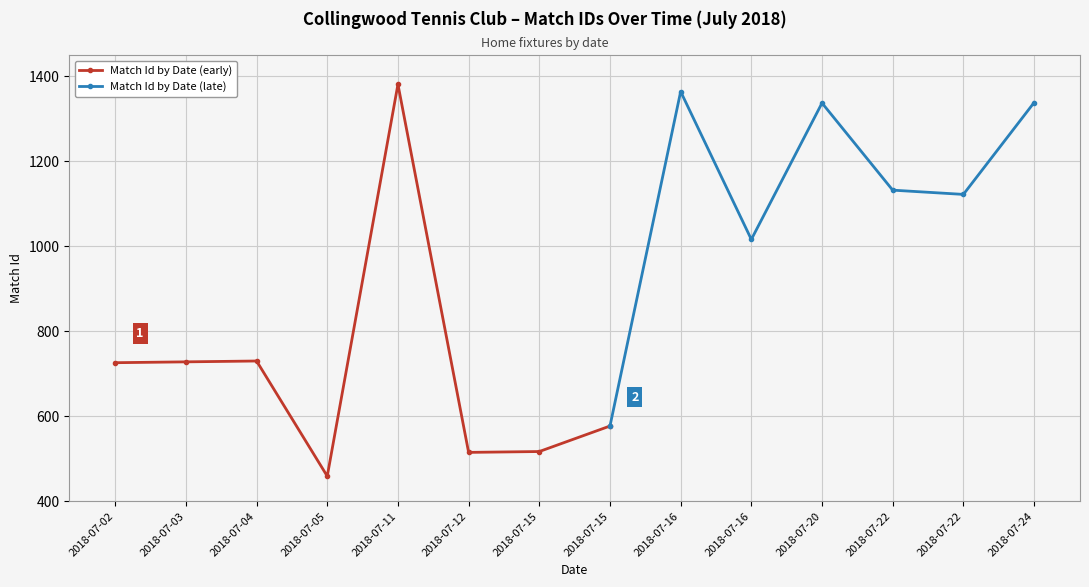

Does the chart display data point markers on the line(s)?

Yes